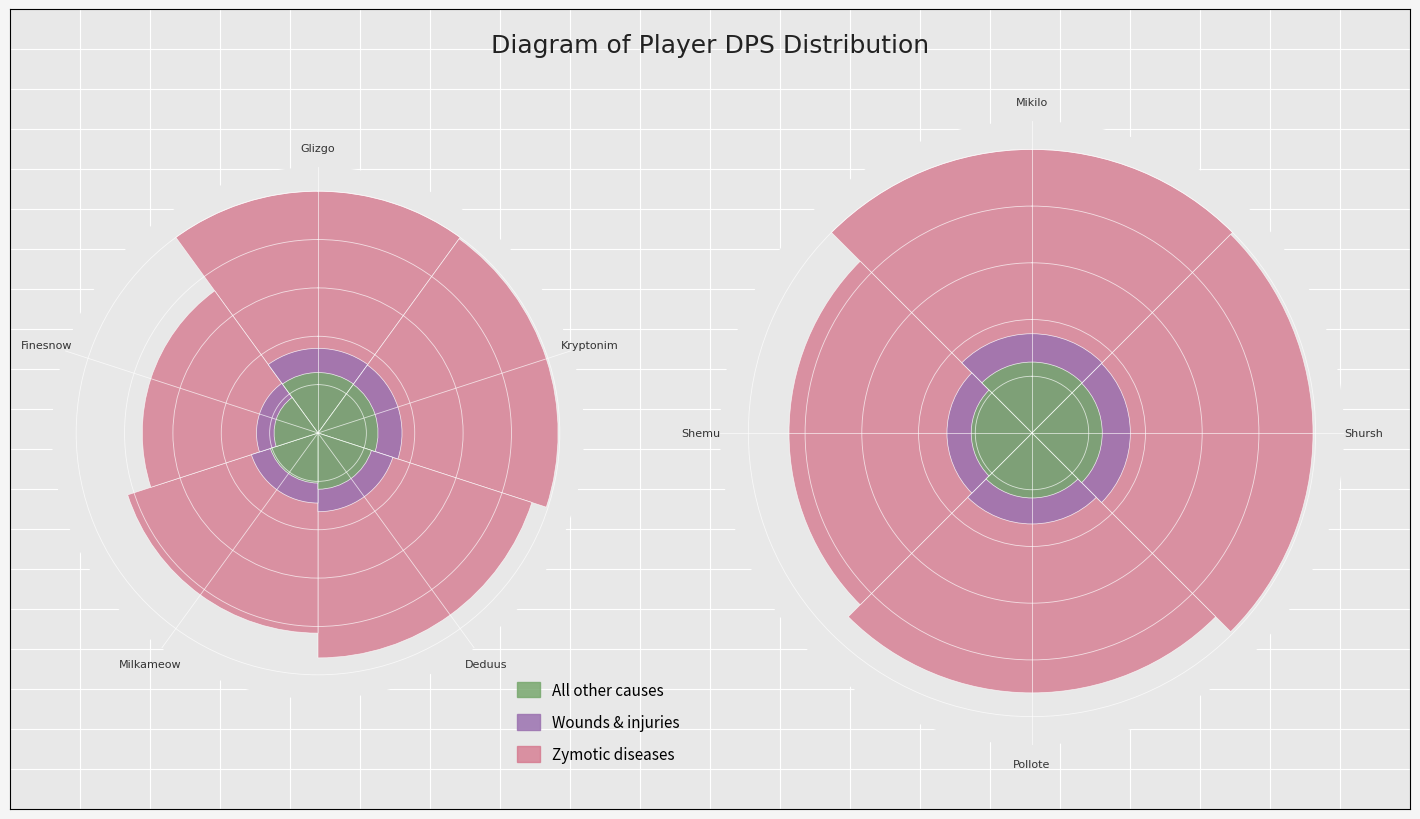

What is the label of the 2nd bar from the right?

Pollote